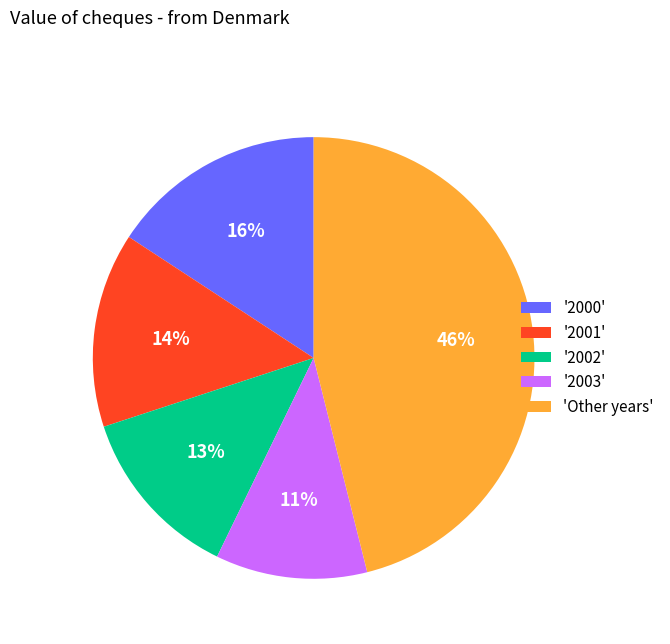

To the nearest percent, what is the average slice percentage?

20%